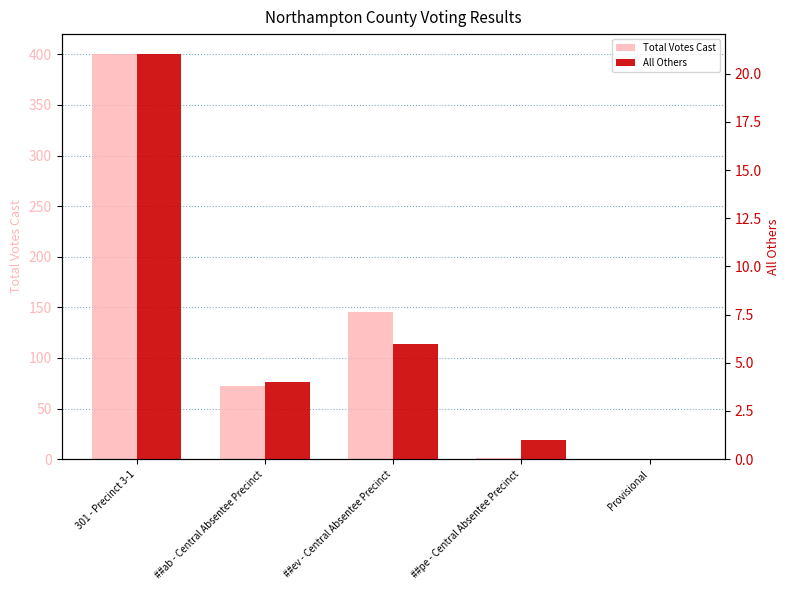

How many values in Total Votes Cast are above zero?

4